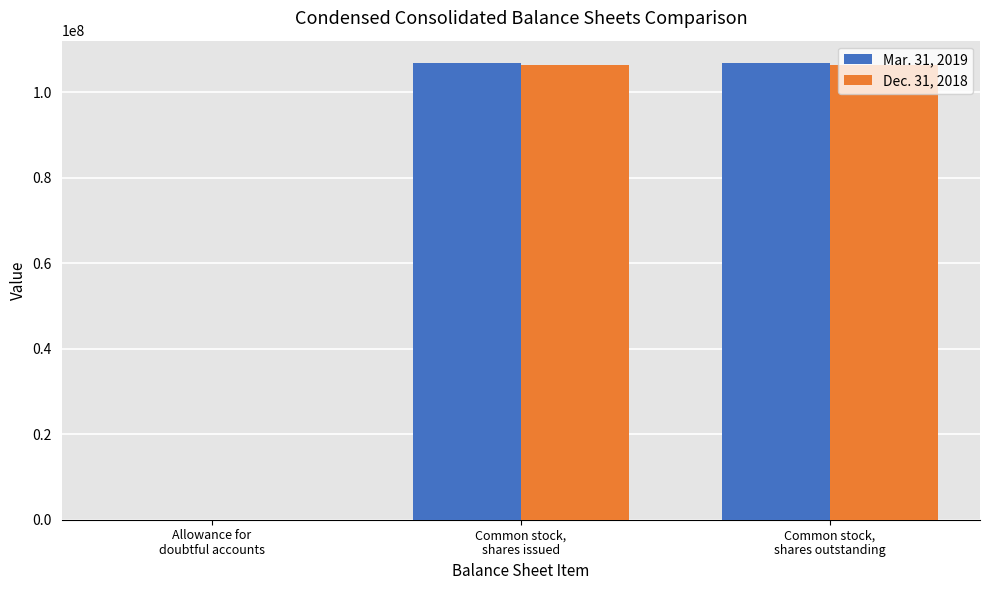

What is the maximum value shown in the chart?

106729758